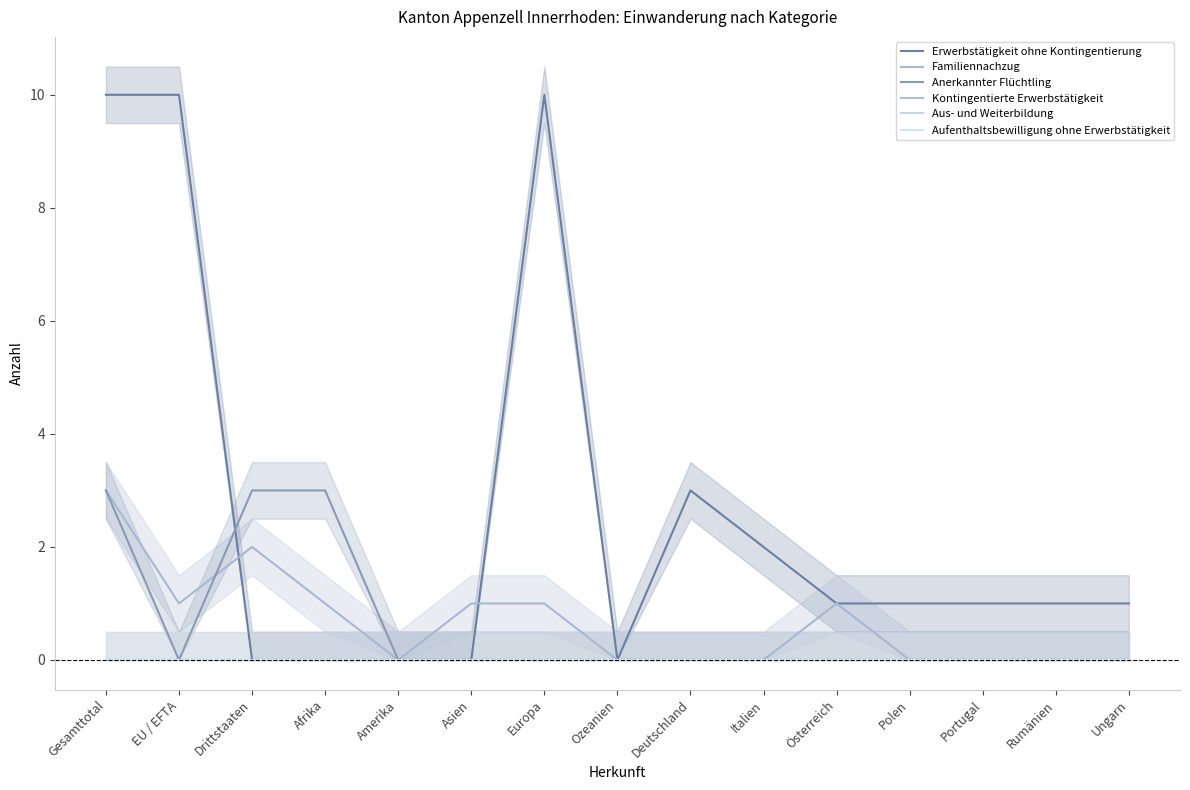

Reading left to right, list all the values displayed in this chart.

Erwerbstätigkeit ohne Kontingentierung: Gesamttotal=10	EU / EFTA=10	Drittstaaten=0	Afrika=0	Amerika=0	Asien=0	Europa=10	Ozeanien=0	Deutschland=3	Italien=2	Österreich=1	Polen=1	Portugal=1	Rumänien=1	Ungarn=1
Familiennachzug: Gesamttotal=3	EU / EFTA=1	Drittstaaten=2	Afrika=1	Amerika=0	Asien=1	Europa=1	Ozeanien=0	Deutschland=0	Italien=0	Österreich=1	Polen=0	Portugal=0	Rumänien=0	Ungarn=0
Anerkannter Flüchtling: Gesamttotal=3	EU / EFTA=0	Drittstaaten=3	Afrika=3	Amerika=0	Asien=0	Europa=0	Ozeanien=0	Deutschland=0	Italien=0	Österreich=0	Polen=0	Portugal=0	Rumänien=0	Ungarn=0
Kontingentierte Erwerbstätigkeit: Gesamttotal=0	EU / EFTA=0	Drittstaaten=0	Afrika=0	Amerika=0	Asien=0	Europa=0	Ozeanien=0	Deutschland=0	Italien=0	Österreich=0	Polen=0	Portugal=0	Rumänien=0	Ungarn=0
Aus- und Weiterbildung: Gesamttotal=0	EU / EFTA=0	Drittstaaten=0	Afrika=0	Amerika=0	Asien=0	Europa=0	Ozeanien=0	Deutschland=0	Italien=0	Österreich=0	Polen=0	Portugal=0	Rumänien=0	Ungarn=0
Aufenthaltsbewilligung ohne Erwerbstätigkeit: Gesamttotal=0	EU / EFTA=0	Drittstaaten=0	Afrika=0	Amerika=0	Asien=0	Europa=0	Ozeanien=0	Deutschland=0	Italien=0	Österreich=0	Polen=0	Portugal=0	Rumänien=0	Ungarn=0